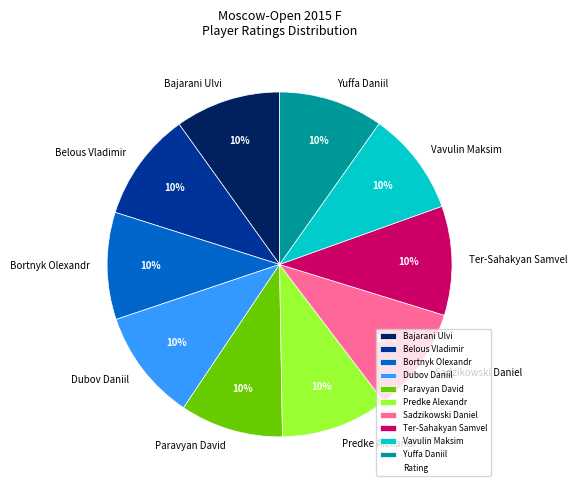

How many slices are in this pie chart?

10